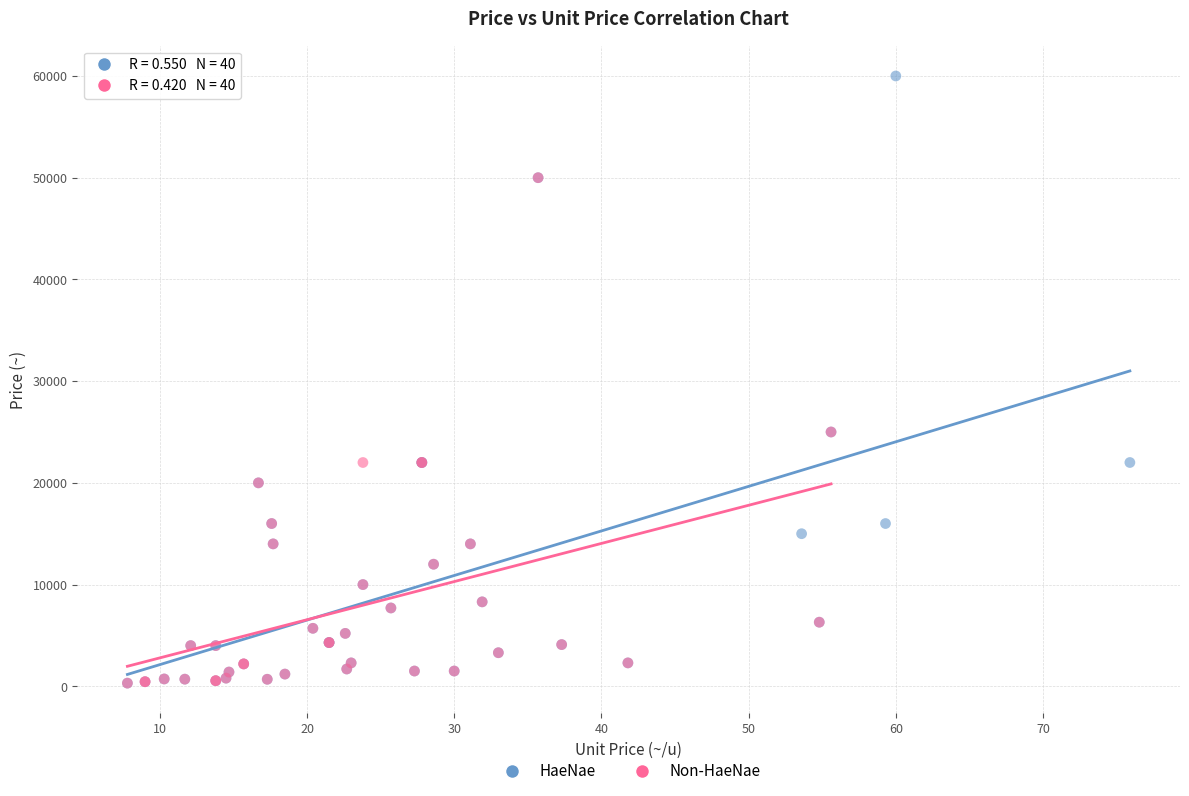

Which series contains the highest Y value?

HaeNae